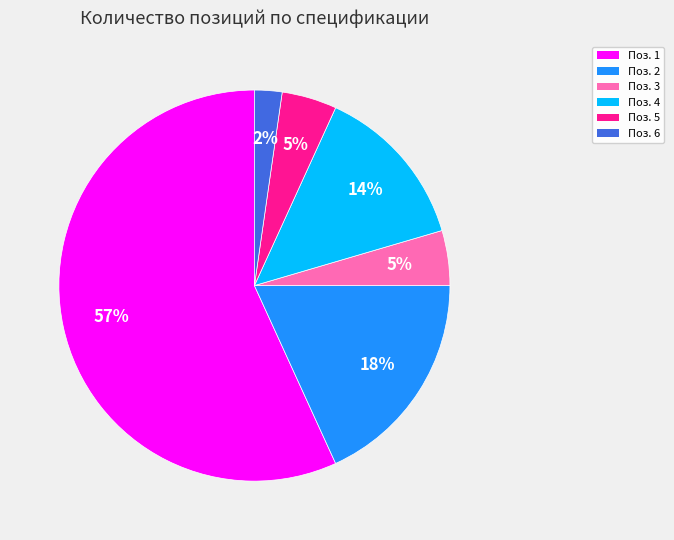

To the nearest percent, what portion does Поз. 5 represent?

5%